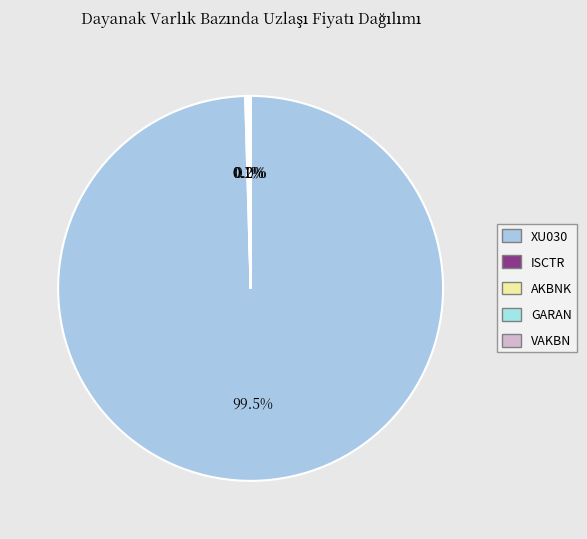

Is it true that GARAN is 0% of the pie?

True